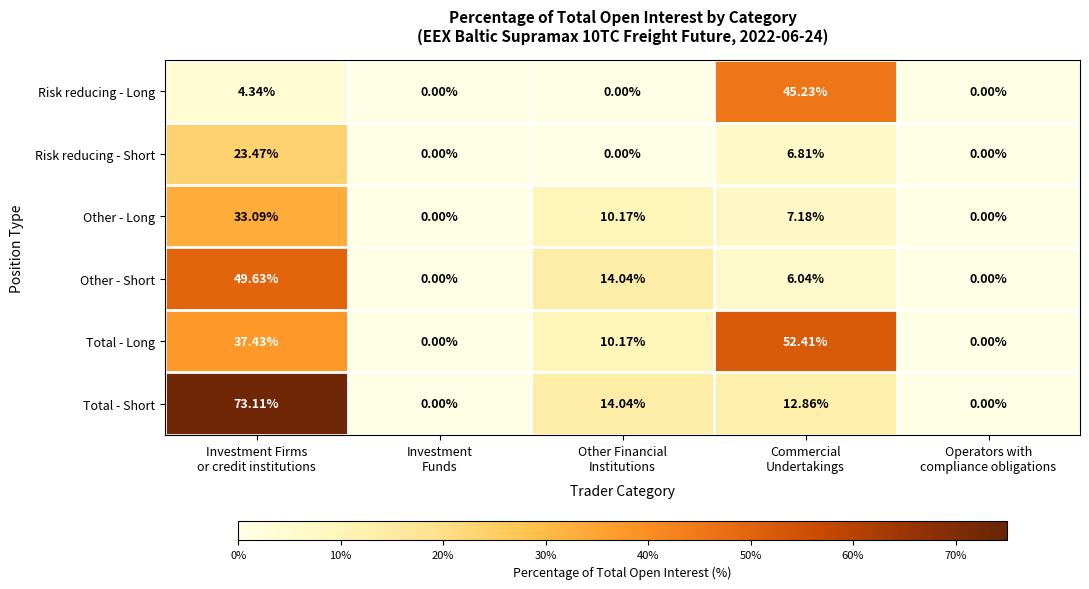

Rank the series by their maximum value, from lowest to highest.

Risk reducing - Short, Other - Long, Risk reducing - Long, Other - Short, Total - Long, Total - Short